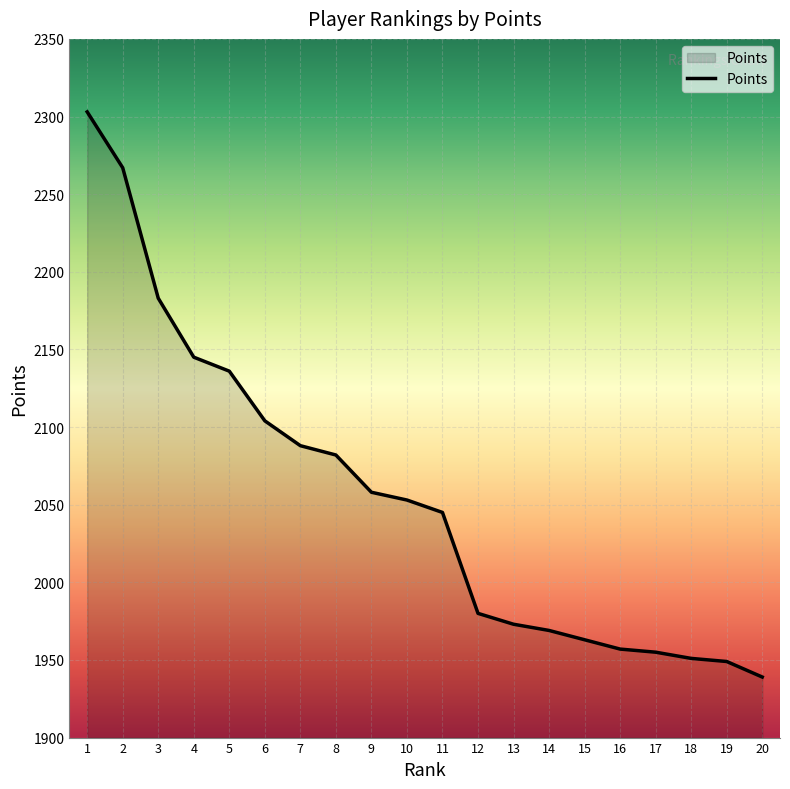

Reading left to right, list all the values displayed in this chart.

1=2303	2=2267	3=2183	4=2145	5=2136	6=2104	7=2088	8=2082	9=2058	10=2053	11=2045	12=1980	13=1973	14=1969	15=1963	16=1957	17=1955	18=1951	19=1949	20=1939